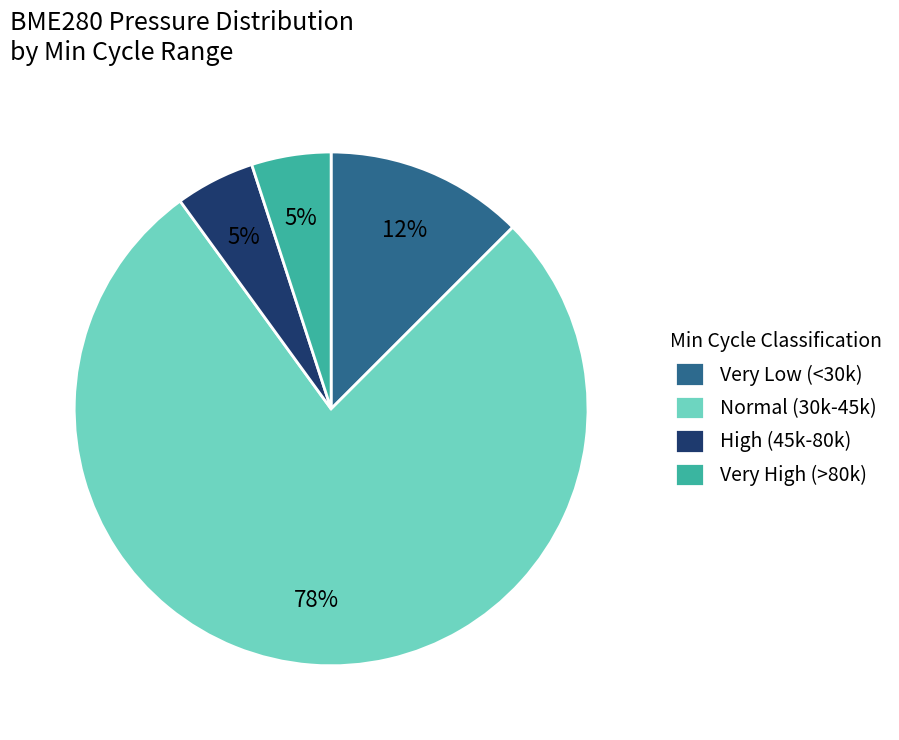

The Very High (>80k) slice represents 5% of the pie. True or false?

True